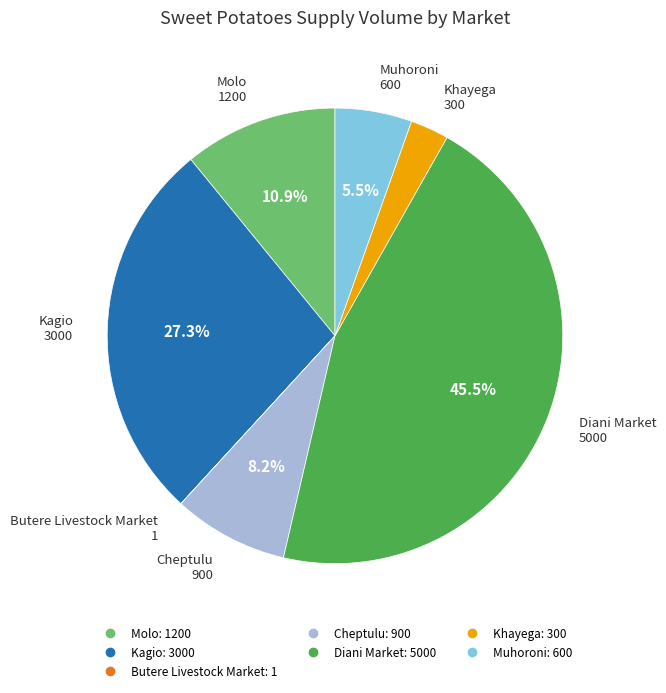

To the nearest percent, what is the average slice percentage?

14%